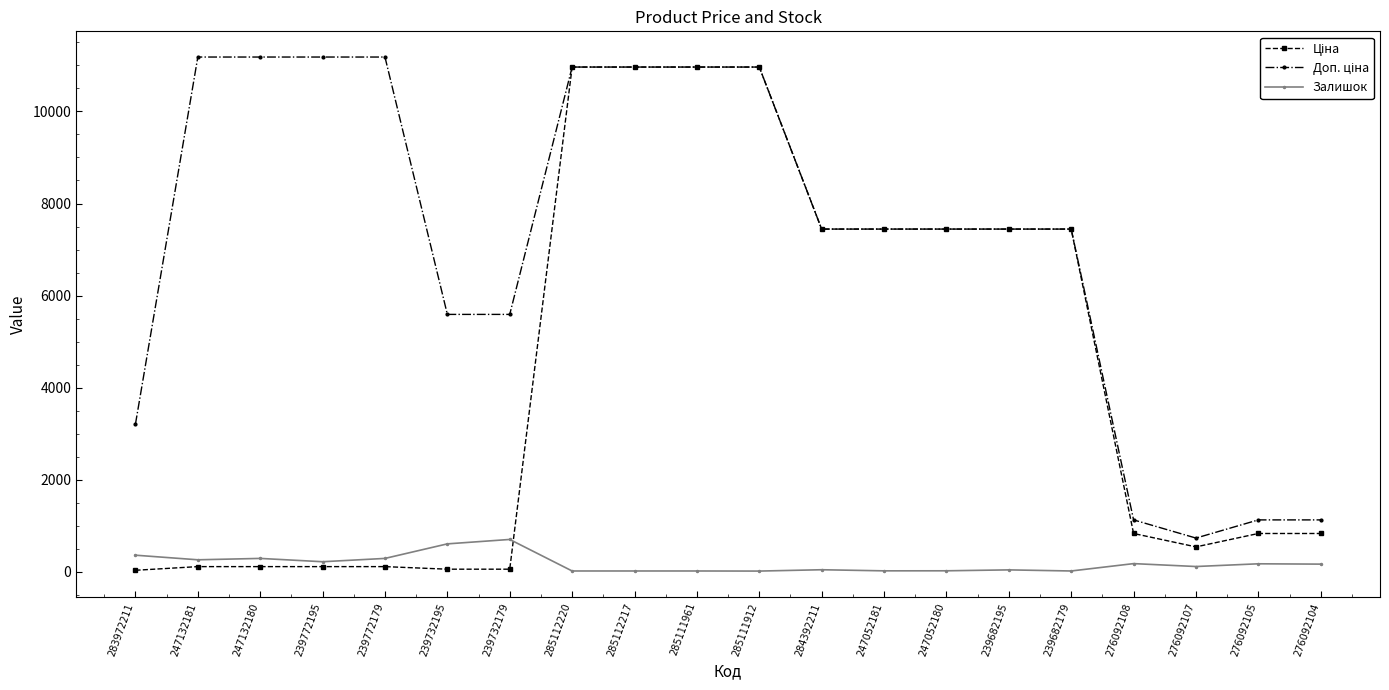

What is the total value across all series at 276092108?

2135.2